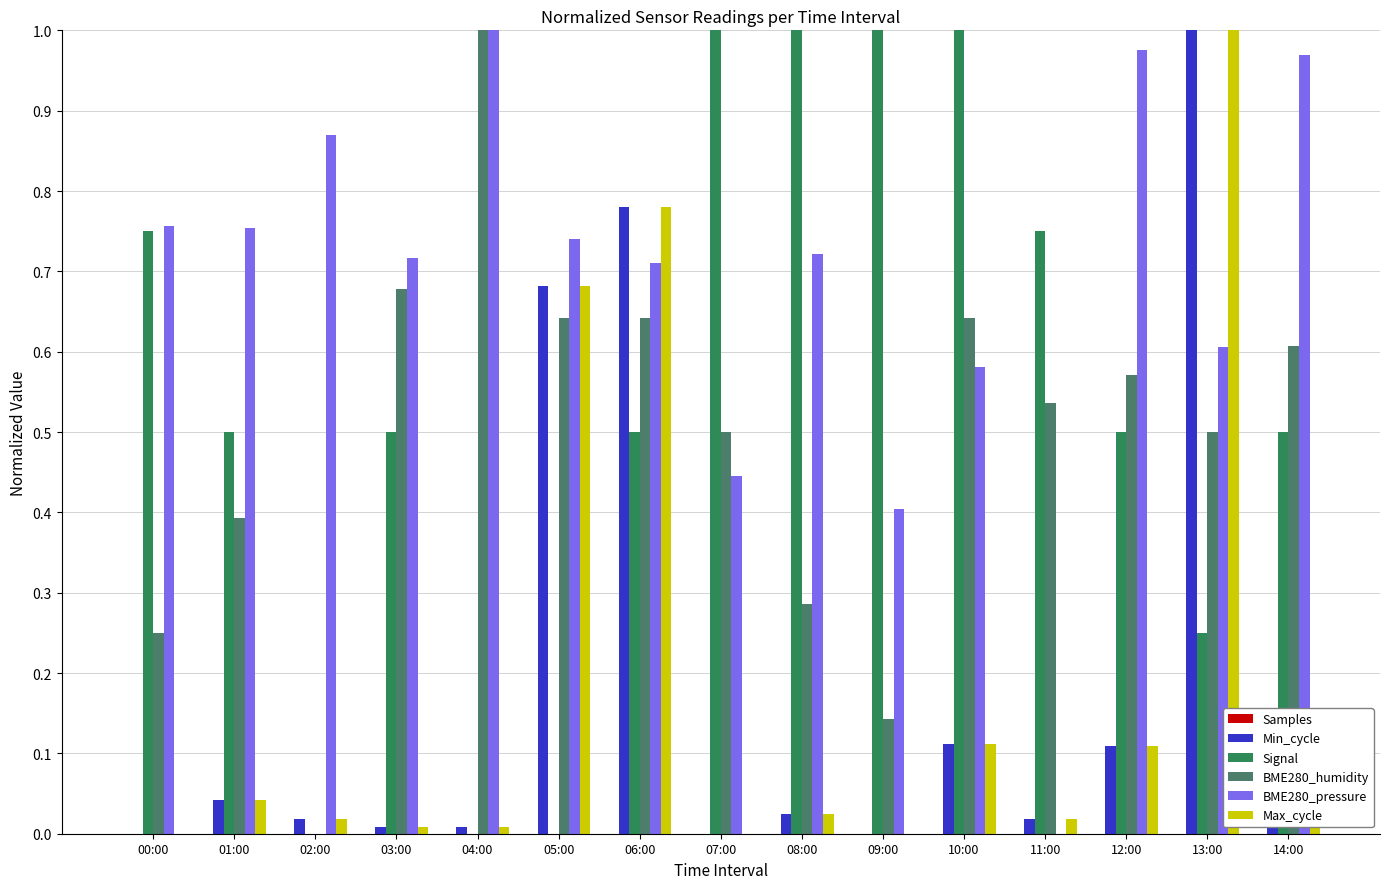

How many data points does each series have?

15